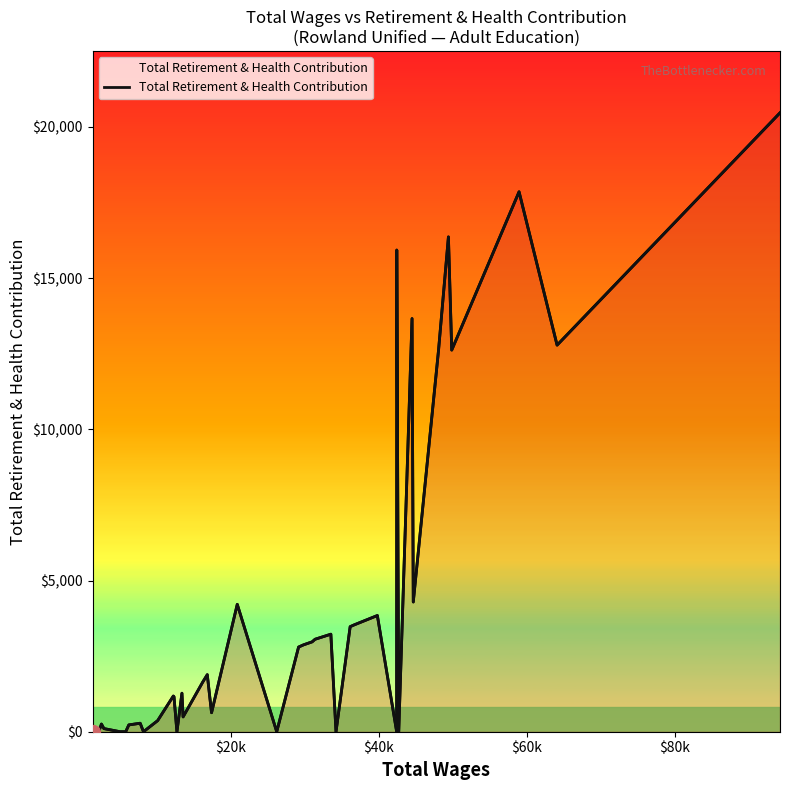

What is the value of the 36th point from the left?

16361.2